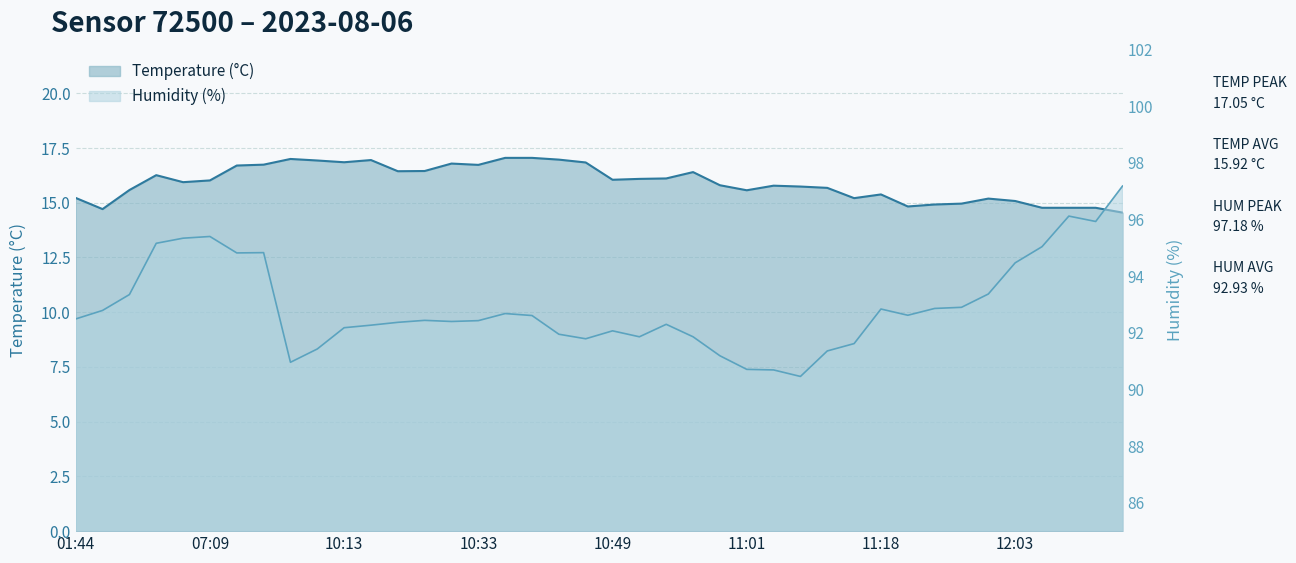

Reading right to left, extract all data points from this chart.

Temperature (°C): 14.6	14.8	14.8	14.8	15.1	15.2	15.0	14.9	14.8	15.4	15.2	15.7	15.7	15.8	15.6	15.8	16.4	16.1	16.1	16.1	16.8	17.0	17.1	17.1	16.7	16.8	16.4	16.4	16.9	16.9	16.9	17.0	16.7	16.7	16.0	15.9	16.3	15.6	14.7	15.2
Humidity (%): 97.2	95.9	96.1	95.0	94.5	93.4	92.9	92.9	92.6	92.8	91.6	91.4	90.5	90.7	90.7	91.2	91.9	92.3	91.9	92.1	91.8	92.0	92.6	92.7	92.4	92.4	92.4	92.4	92.3	92.2	91.4	91.0	94.8	94.8	95.4	95.3	95.2	93.3	92.8	92.5